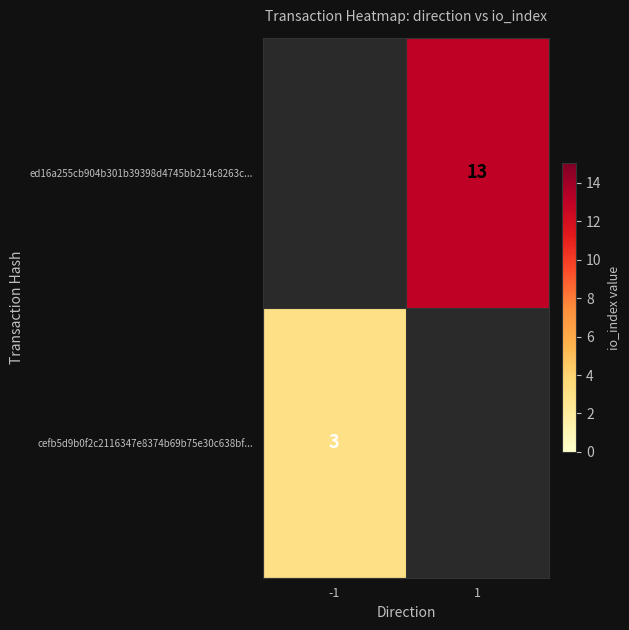

Is it true that cefb5d9b0f2c2116347e8374b69b75e30c638bf... equals 5 at -1?

False